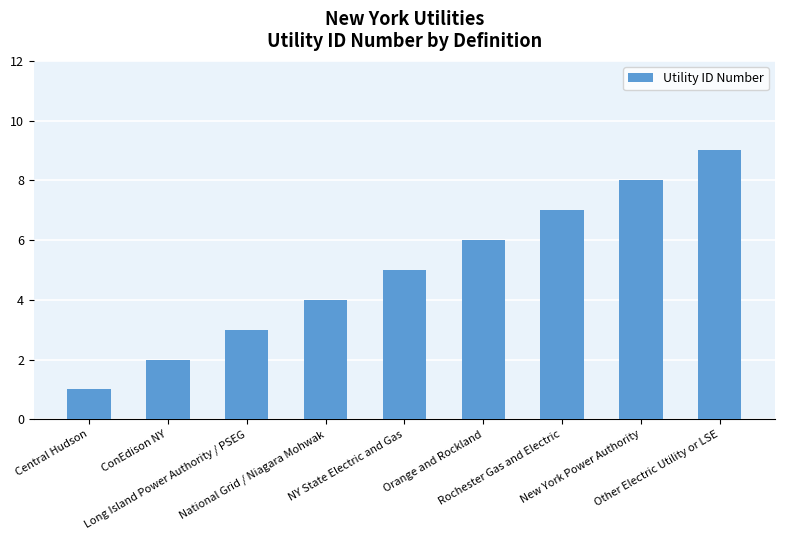

Which has a higher value, ConEdison NY or Long Island Power Authority / PSEG?

Long Island Power Authority / PSEG